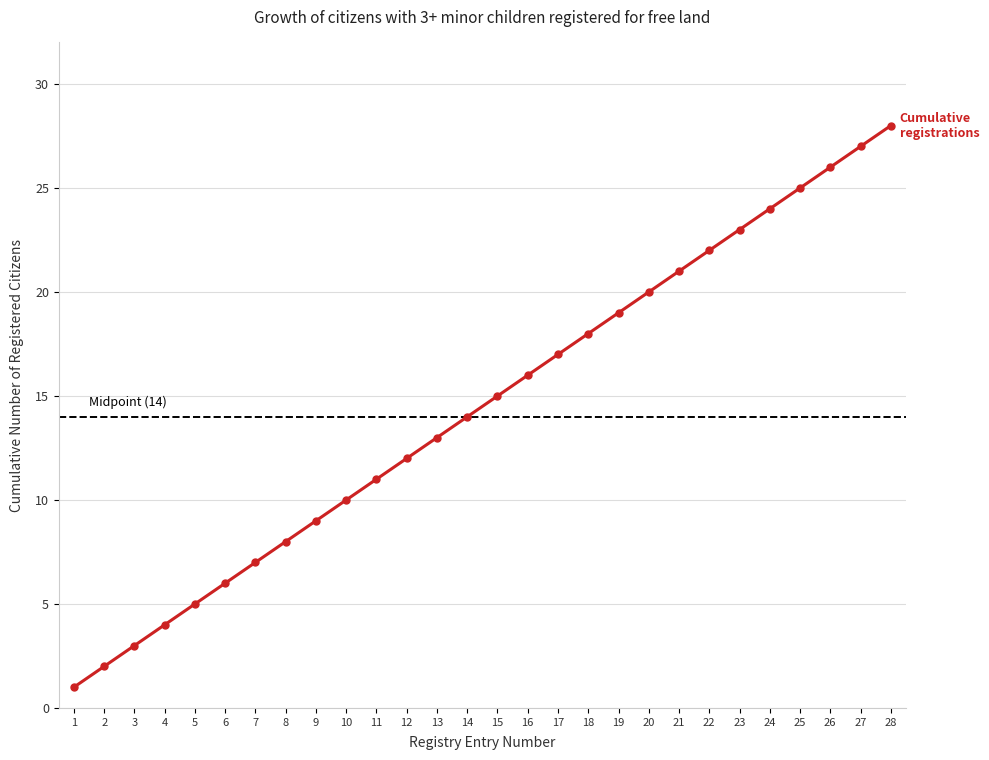

What is the value of the 27th point from the left?

27